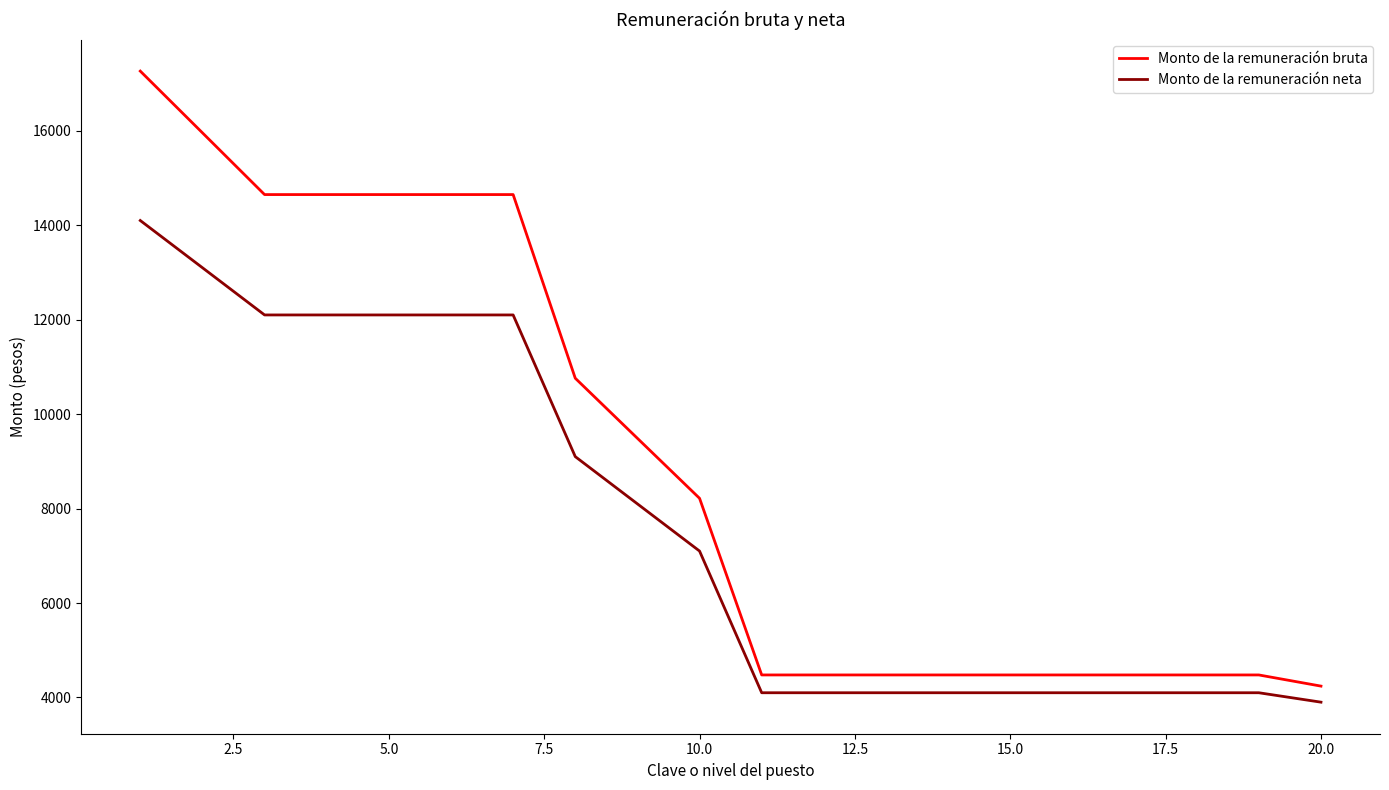

What is the difference between the maximum and minimum values in the Monto de la remuneración neta series?

10198.9